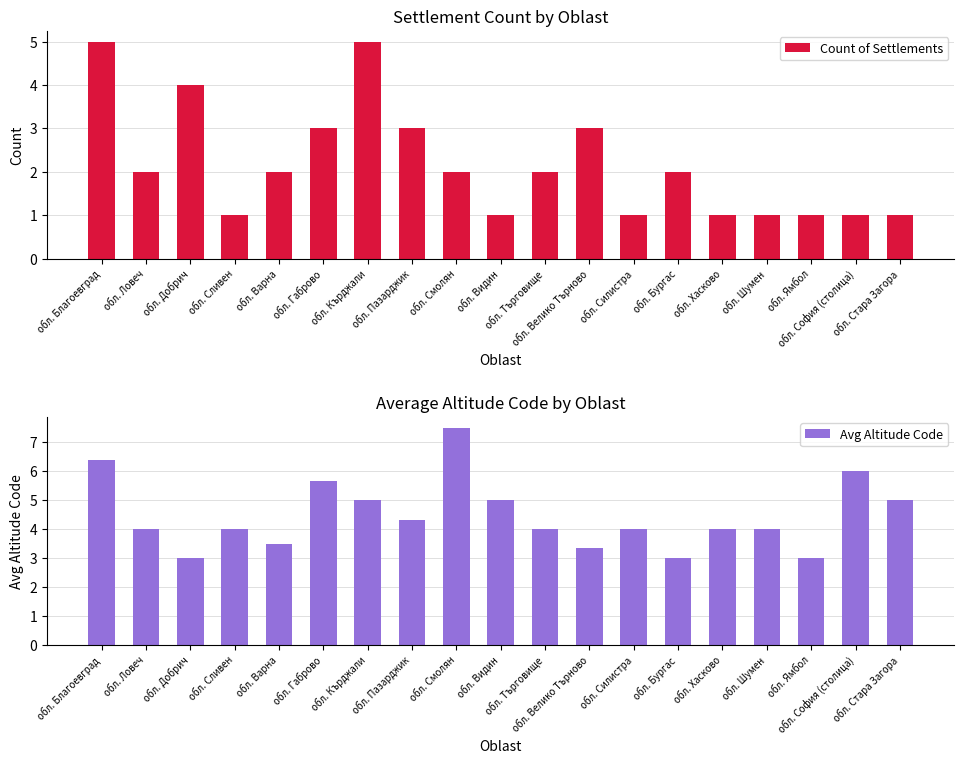

How many bars are there in each group?

2